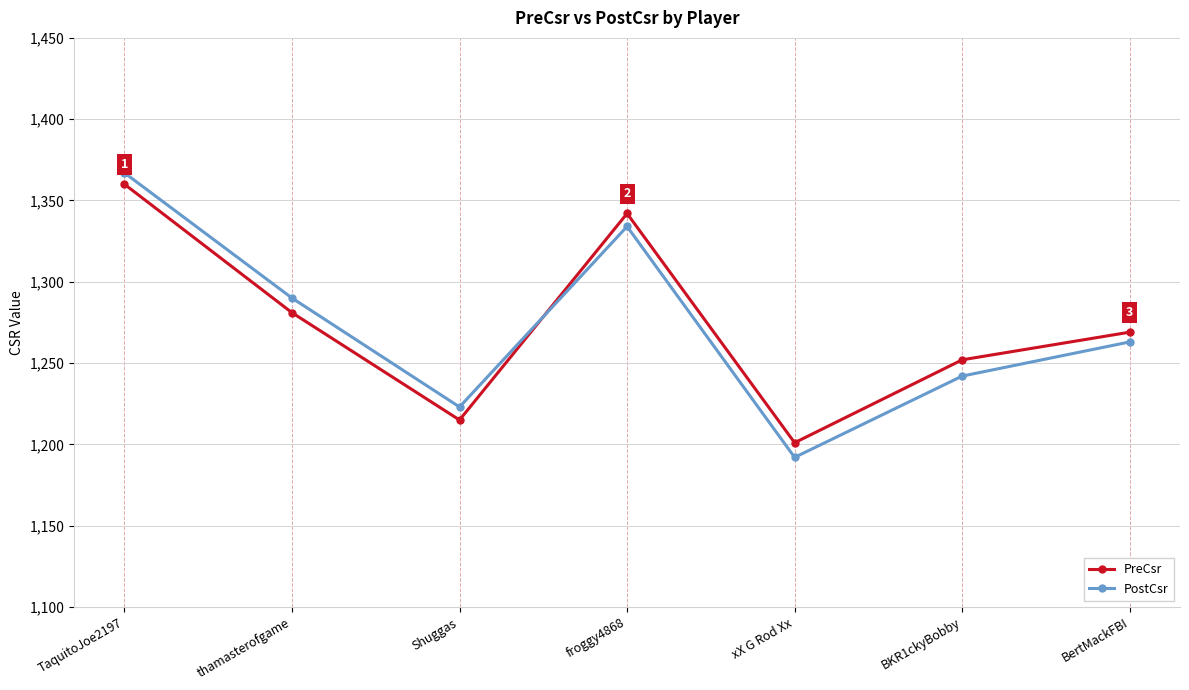

Count the PostCsr values in the range 1223 to 1334.

5